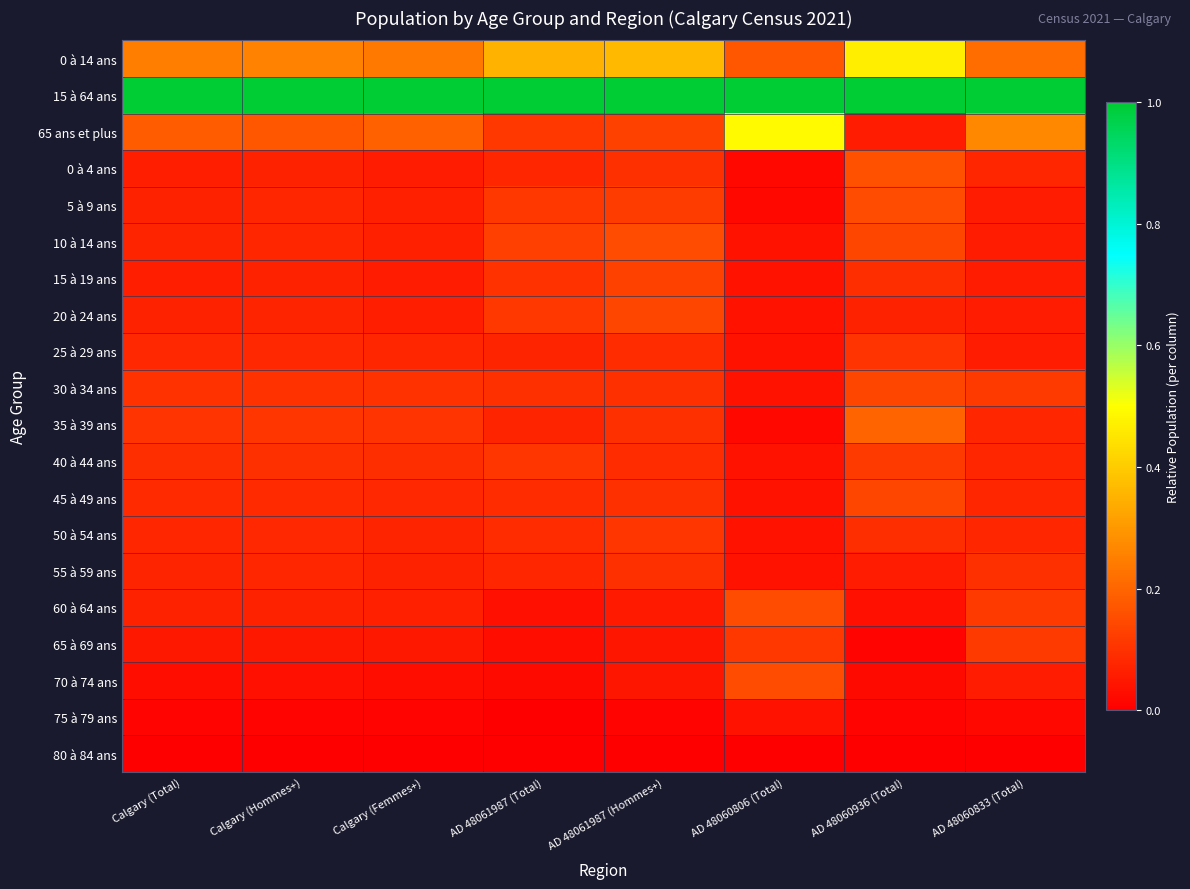

Reading right to left, transcribe all the data shown in this chart.

0 à 14 ans: AD 48060833 (Total)=0.2	AD 48060936 (Total)=0.5	AD 48060806 (Total)=0.2	AD 48061987 (Hommes+)=0.4	AD 48061987 (Total)=0.3	Calgary (Femmes+)=0.2	Calgary (Hommes+)=0.3	Calgary (Total)=0.2
15 à 64 ans: AD 48060833 (Total)=1.0	AD 48060936 (Total)=1.0	AD 48060806 (Total)=1.0	AD 48061987 (Hommes+)=1.0	AD 48061987 (Total)=1.0	Calgary (Femmes+)=1.0	Calgary (Hommes+)=1.0	Calgary (Total)=1.0
65 ans et plus: AD 48060833 (Total)=0.3	AD 48060936 (Total)=0.1	AD 48060806 (Total)=0.5	AD 48061987 (Hommes+)=0.1	AD 48061987 (Total)=0.1	Calgary (Femmes+)=0.2	Calgary (Hommes+)=0.2	Calgary (Total)=0.2
0 à 4 ans: AD 48060833 (Total)=0.1	AD 48060936 (Total)=0.2	AD 48060806 (Total)=0.0	AD 48061987 (Hommes+)=0.1	AD 48061987 (Total)=0.1	Calgary (Femmes+)=0.1	Calgary (Hommes+)=0.1	Calgary (Total)=0.1
5 à 9 ans: AD 48060833 (Total)=0.1	AD 48060936 (Total)=0.2	AD 48060806 (Total)=0.0	AD 48061987 (Hommes+)=0.1	AD 48061987 (Total)=0.1	Calgary (Femmes+)=0.1	Calgary (Hommes+)=0.1	Calgary (Total)=0.1
10 à 14 ans: AD 48060833 (Total)=0.1	AD 48060936 (Total)=0.1	AD 48060806 (Total)=0.0	AD 48061987 (Hommes+)=0.2	AD 48061987 (Total)=0.1	Calgary (Femmes+)=0.1	Calgary (Hommes+)=0.1	Calgary (Total)=0.1
15 à 19 ans: AD 48060833 (Total)=0.1	AD 48060936 (Total)=0.1	AD 48060806 (Total)=0.0	AD 48061987 (Hommes+)=0.1	AD 48061987 (Total)=0.1	Calgary (Femmes+)=0.1	Calgary (Hommes+)=0.1	Calgary (Total)=0.1
20 à 24 ans: AD 48060833 (Total)=0.1	AD 48060936 (Total)=0.1	AD 48060806 (Total)=0.0	AD 48061987 (Hommes+)=0.1	AD 48061987 (Total)=0.1	Calgary (Femmes+)=0.1	Calgary (Hommes+)=0.1	Calgary (Total)=0.1
25 à 29 ans: AD 48060833 (Total)=0.1	AD 48060936 (Total)=0.1	AD 48060806 (Total)=0.0	AD 48061987 (Hommes+)=0.1	AD 48061987 (Total)=0.1	Calgary (Femmes+)=0.1	Calgary (Hommes+)=0.1	Calgary (Total)=0.1
30 à 34 ans: AD 48060833 (Total)=0.1	AD 48060936 (Total)=0.1	AD 48060806 (Total)=0.0	AD 48061987 (Hommes+)=0.1	AD 48061987 (Total)=0.1	Calgary (Femmes+)=0.1	Calgary (Hommes+)=0.1	Calgary (Total)=0.1
35 à 39 ans: AD 48060833 (Total)=0.1	AD 48060936 (Total)=0.2	AD 48060806 (Total)=0.0	AD 48061987 (Hommes+)=0.1	AD 48061987 (Total)=0.1	Calgary (Femmes+)=0.1	Calgary (Hommes+)=0.1	Calgary (Total)=0.1
40 à 44 ans: AD 48060833 (Total)=0.1	AD 48060936 (Total)=0.1	AD 48060806 (Total)=0.0	AD 48061987 (Hommes+)=0.1	AD 48061987 (Total)=0.1	Calgary (Femmes+)=0.1	Calgary (Hommes+)=0.1	Calgary (Total)=0.1
45 à 49 ans: AD 48060833 (Total)=0.1	AD 48060936 (Total)=0.1	AD 48060806 (Total)=0.0	AD 48061987 (Hommes+)=0.1	AD 48061987 (Total)=0.1	Calgary (Femmes+)=0.1	Calgary (Hommes+)=0.1	Calgary (Total)=0.1
50 à 54 ans: AD 48060833 (Total)=0.1	AD 48060936 (Total)=0.1	AD 48060806 (Total)=0.0	AD 48061987 (Hommes+)=0.1	AD 48061987 (Total)=0.1	Calgary (Femmes+)=0.1	Calgary (Hommes+)=0.1	Calgary (Total)=0.1
55 à 59 ans: AD 48060833 (Total)=0.1	AD 48060936 (Total)=0.1	AD 48060806 (Total)=0.0	AD 48061987 (Hommes+)=0.1	AD 48061987 (Total)=0.1	Calgary (Femmes+)=0.1	Calgary (Hommes+)=0.1	Calgary (Total)=0.1
60 à 64 ans: AD 48060833 (Total)=0.1	AD 48060936 (Total)=0.0	AD 48060806 (Total)=0.2	AD 48061987 (Hommes+)=0.1	AD 48061987 (Total)=0.0	Calgary (Femmes+)=0.1	Calgary (Hommes+)=0.1	Calgary (Total)=0.1
65 à 69 ans: AD 48060833 (Total)=0.1	AD 48060936 (Total)=0.0	AD 48060806 (Total)=0.1	AD 48061987 (Hommes+)=0.0	AD 48061987 (Total)=0.0	Calgary (Femmes+)=0.0	Calgary (Hommes+)=0.1	Calgary (Total)=0.0
70 à 74 ans: AD 48060833 (Total)=0.1	AD 48060936 (Total)=0.0	AD 48060806 (Total)=0.2	AD 48061987 (Hommes+)=0.0	AD 48061987 (Total)=0.0	Calgary (Femmes+)=0.0	Calgary (Hommes+)=0.0	Calgary (Total)=0.0
75 à 79 ans: AD 48060833 (Total)=0.0	AD 48060936 (Total)=0.0	AD 48060806 (Total)=0.0	AD 48061987 (Hommes+)=0.0	AD 48061987 (Total)=0.0	Calgary (Femmes+)=0.0	Calgary (Hommes+)=0.0	Calgary (Total)=0.0
80 à 84 ans: AD 48060833 (Total)=0.0	AD 48060936 (Total)=0.0	AD 48060806 (Total)=0.0	AD 48061987 (Hommes+)=0.0	AD 48061987 (Total)=0.0	Calgary (Femmes+)=0.0	Calgary (Hommes+)=0.0	Calgary (Total)=0.0